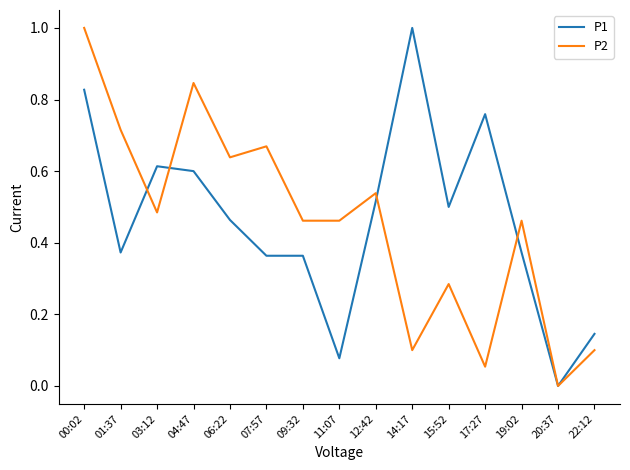

Between which two adjacent categories do P1 and P2 first intersect?

01:37 and 03:12